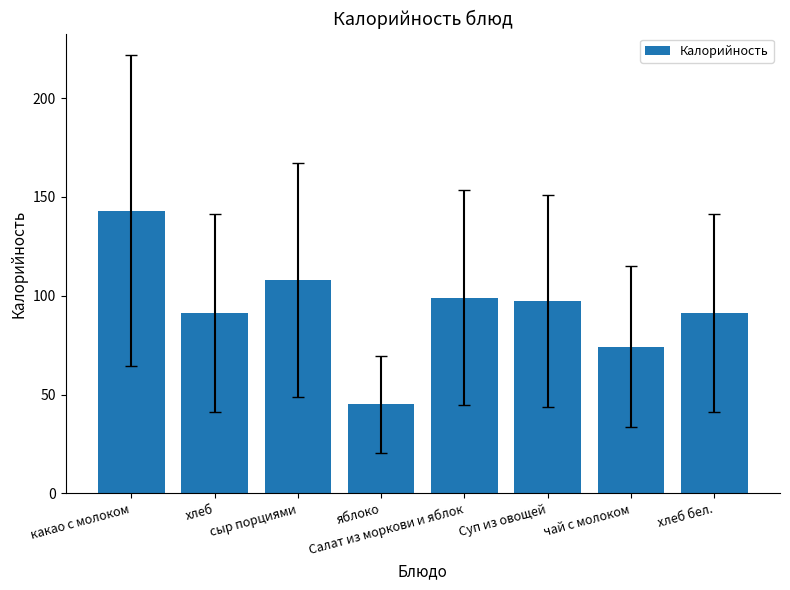

What is the difference between the second highest and second lowest values?

33.7